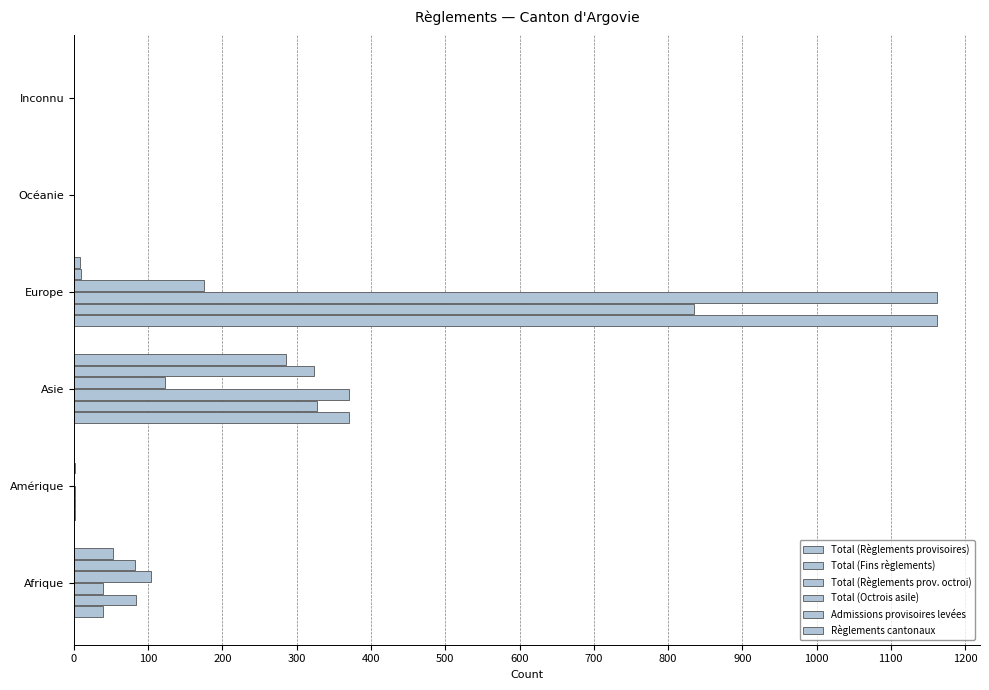

How many distinct data groups are displayed?

6